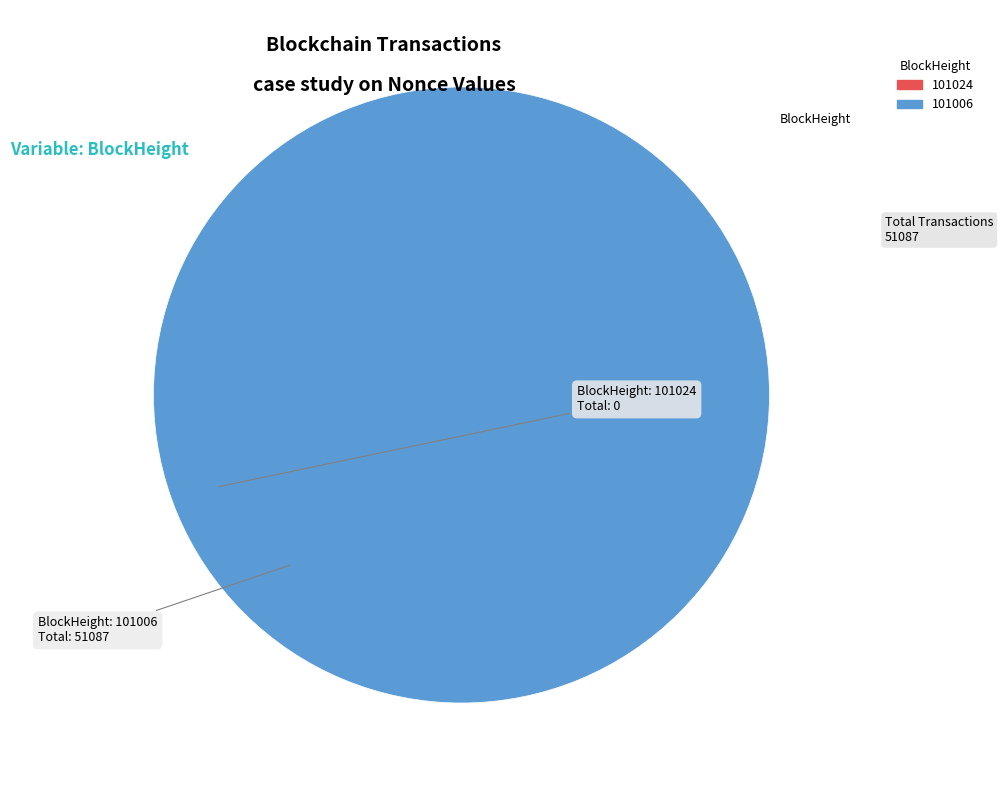

The 101006 slice represents 100% of the pie. True or false?

True